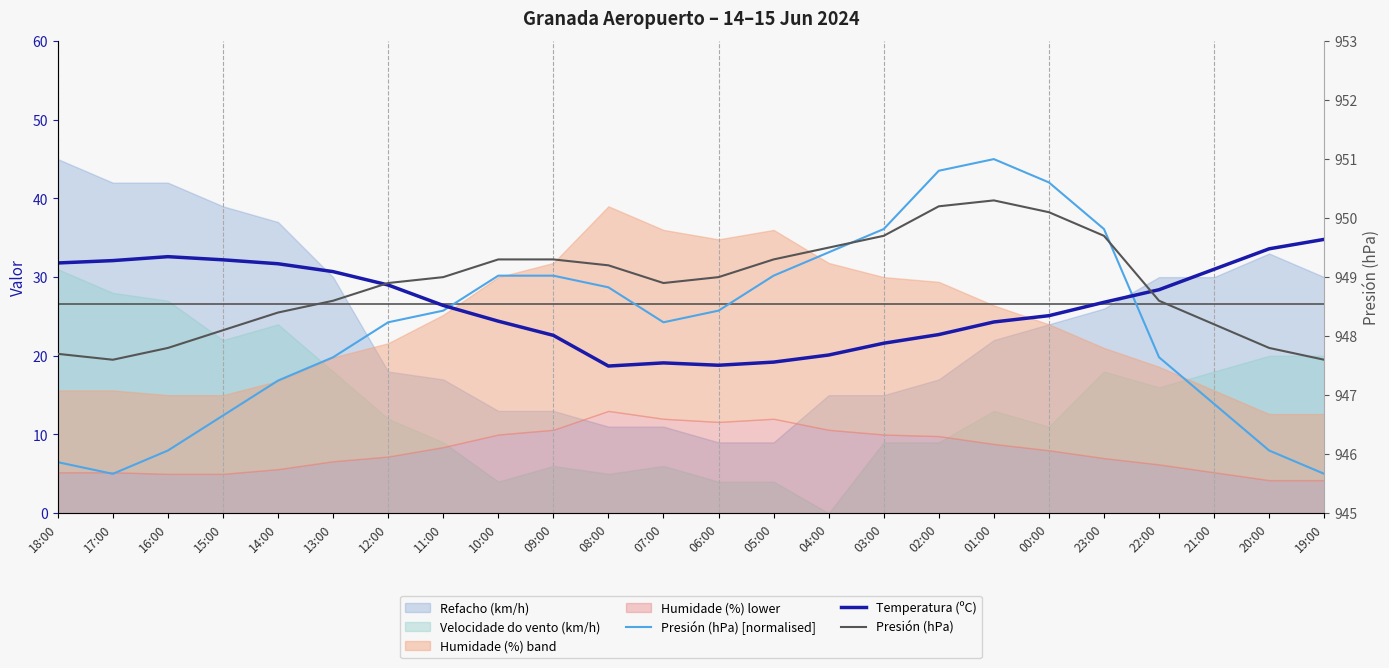

At which category is the sum across all series the highest?

01:00